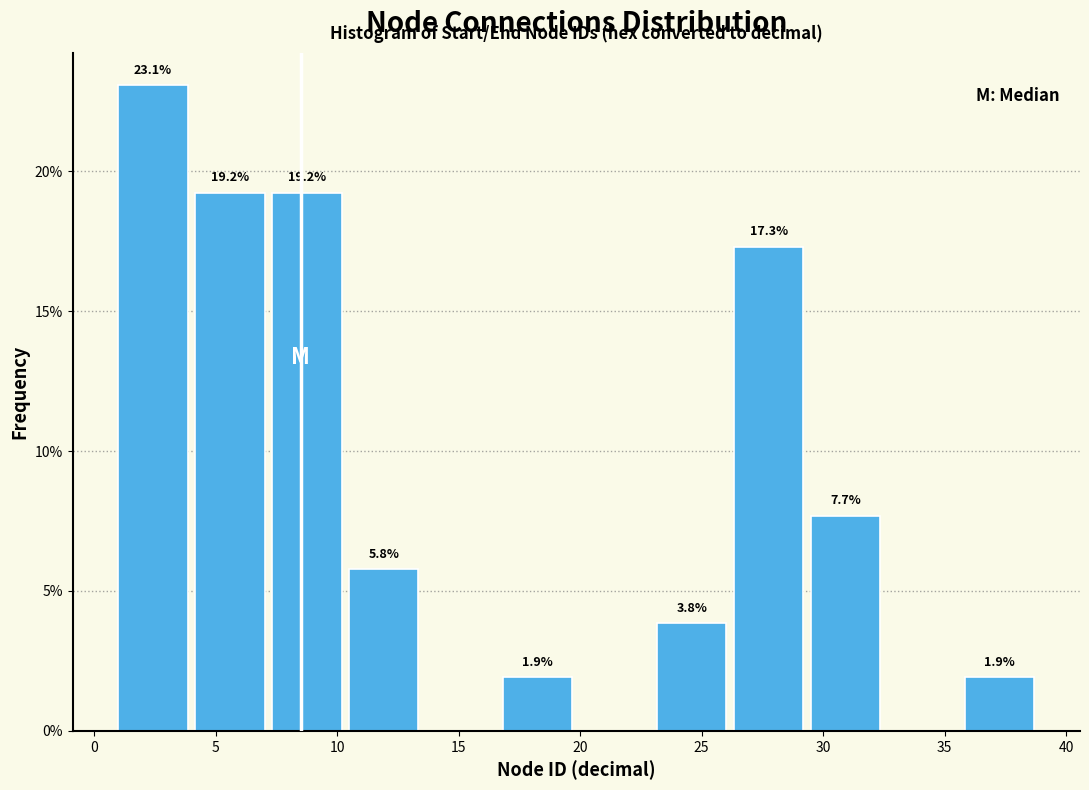

Which range on the x-axis has the tallest bar?

1.0 to 4.0